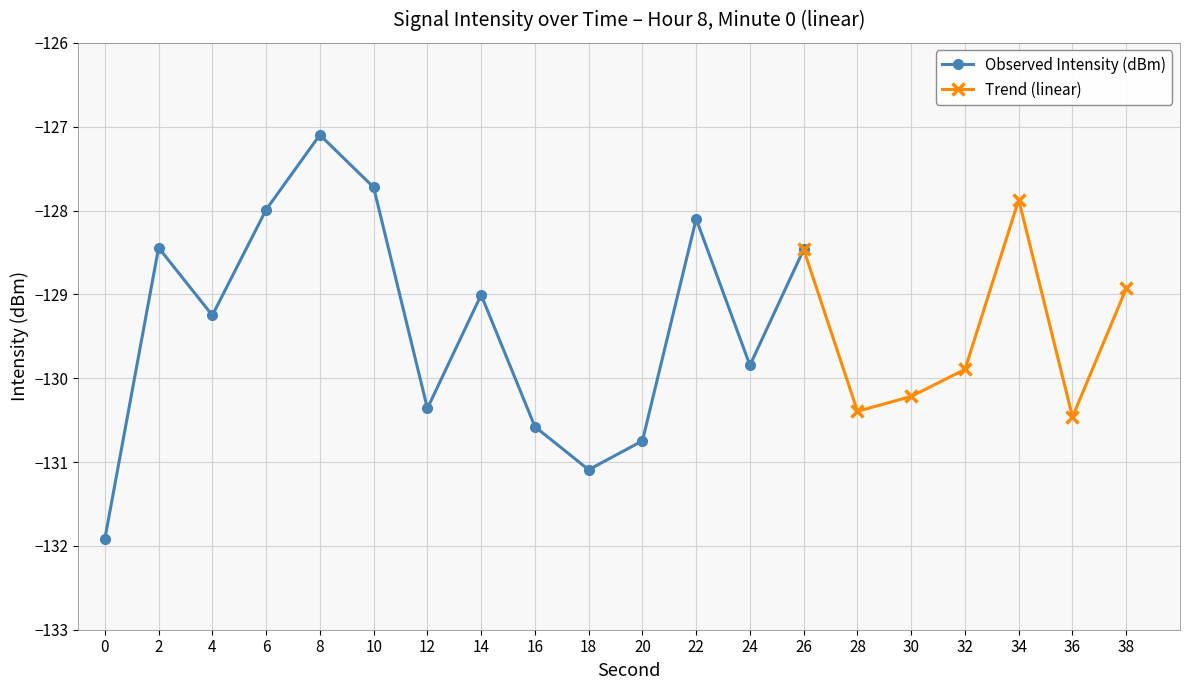

Where is the first local minimum for Mean intensity per minute (dBm)?

4